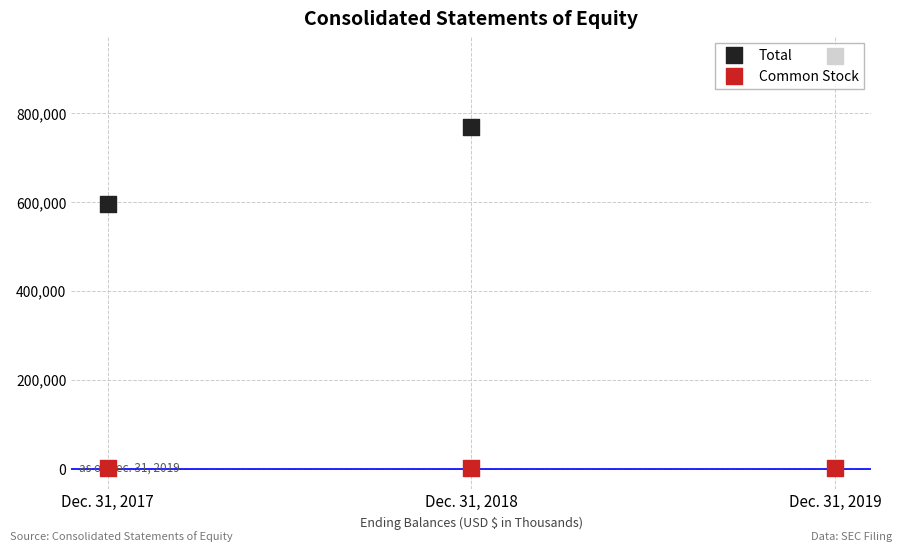

Which series has the largest Y range (max minus min)?

Total